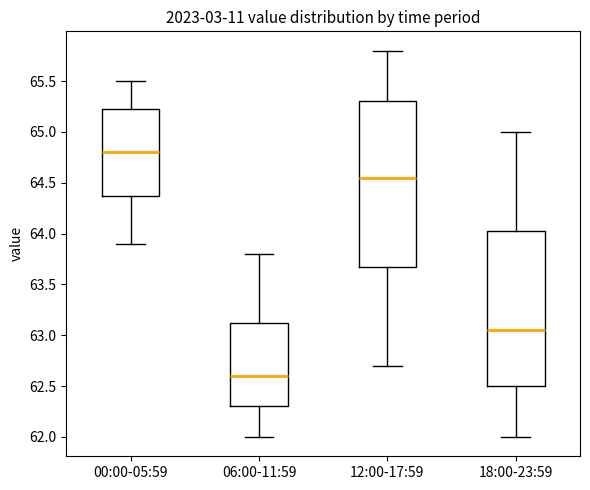

Reading left to right, read every box against the y-axis: the position of its median line, the range the box covers, and the ends of its whiskers. The values are not printed on the chart, so give them approximately, as read against the axis.

00:00-05:59: median 64.80, box 64.40 to 65.25, whiskers 63.90 to 65.50
06:00-11:59: median 62.60, box 62.30 to 63.15, whiskers 62.00 to 63.80
12:00-17:59: median 64.55, box 63.70 to 65.30, whiskers 62.70 to 65.80
18:00-23:59: median 63.05, box 62.50 to 64.05, whiskers 62.00 to 65.00